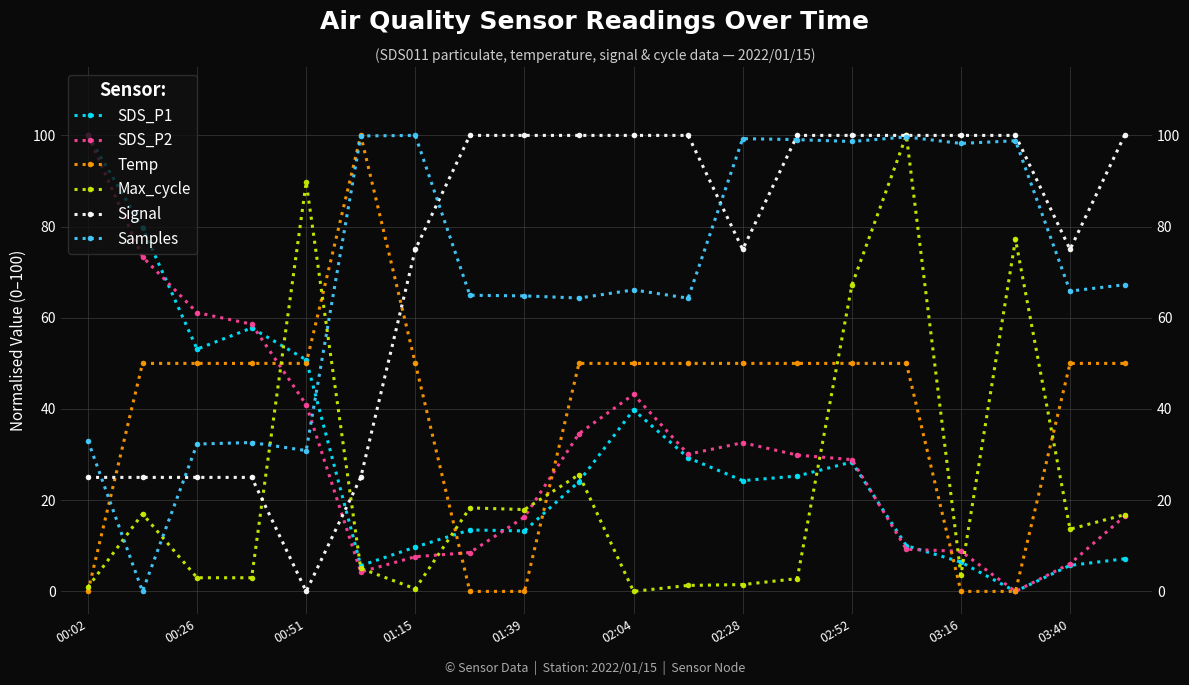

What is the value of the Signal point at the 13th from the left?

75.0